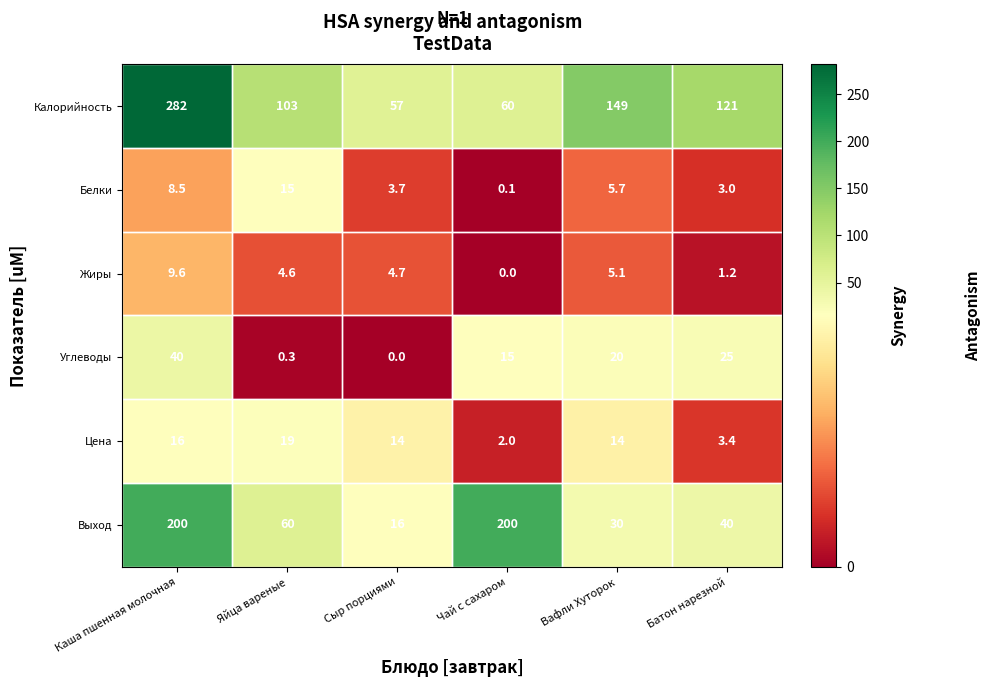

At Яйца вареные, list the series in order from smallest to largest.

Углеводы, Жиры, Белки, Цена, Выход, Калорийность